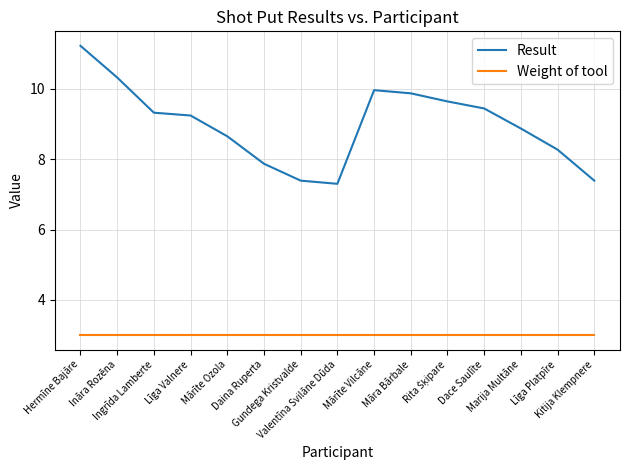

The value of Result at Līga Platpīre is 2.0. True or false?

False